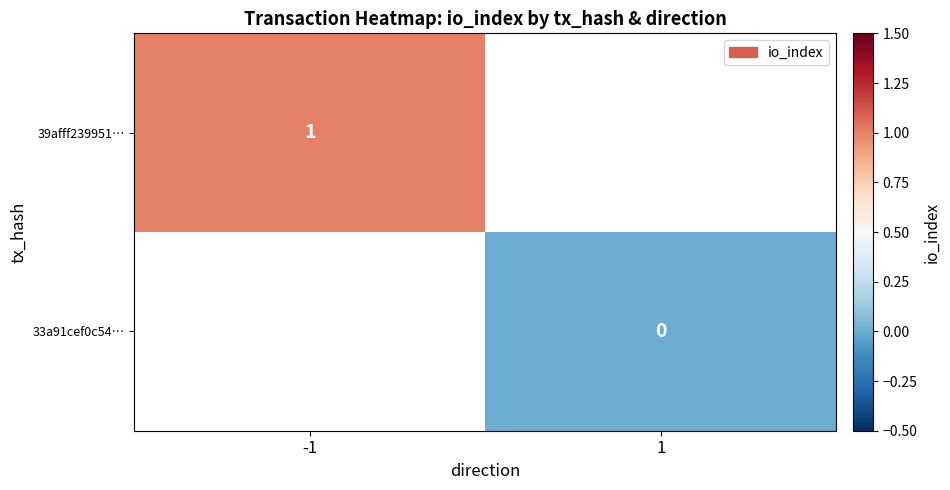

The 39afff239951… series shows 0 at -1. True or false?

False